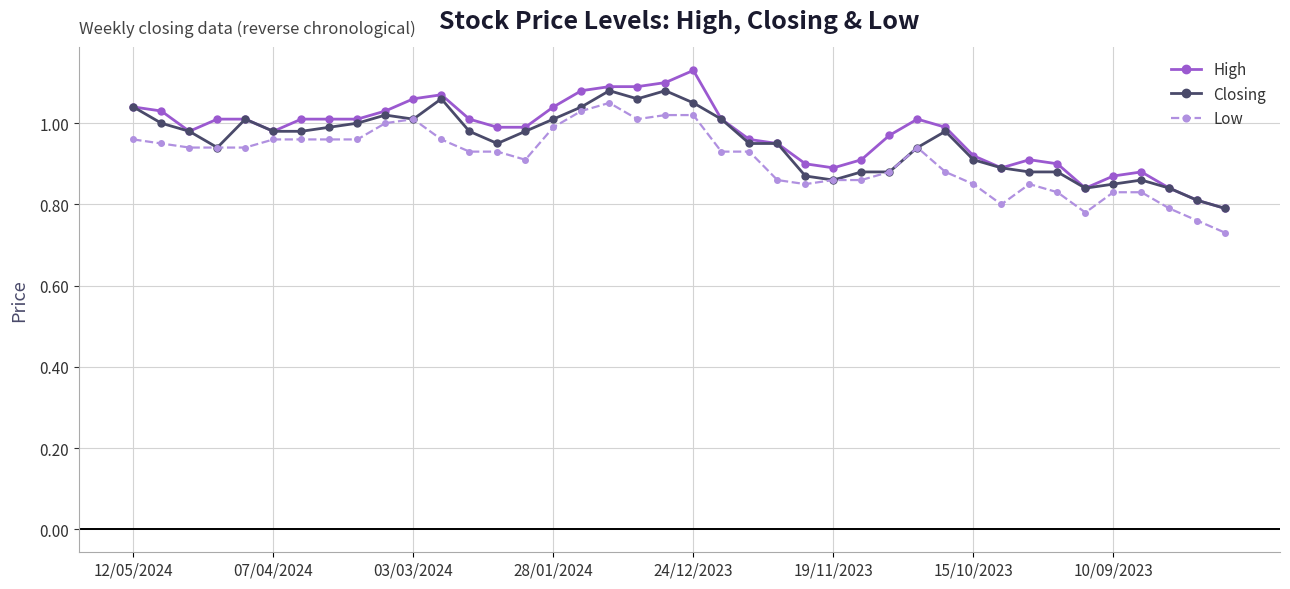

True or false: Low has more than 1 interior local peaks.

True